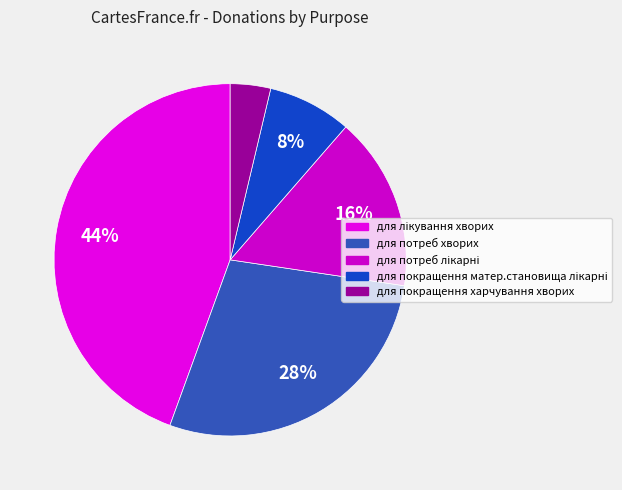

How many slices are in this pie chart?

5